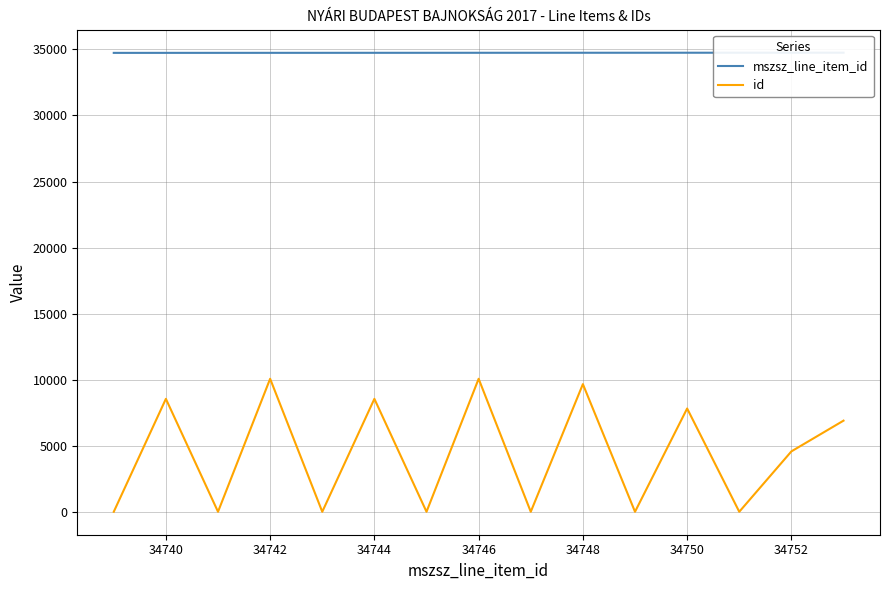

Is it true that id equals 8549 at 34744?

True